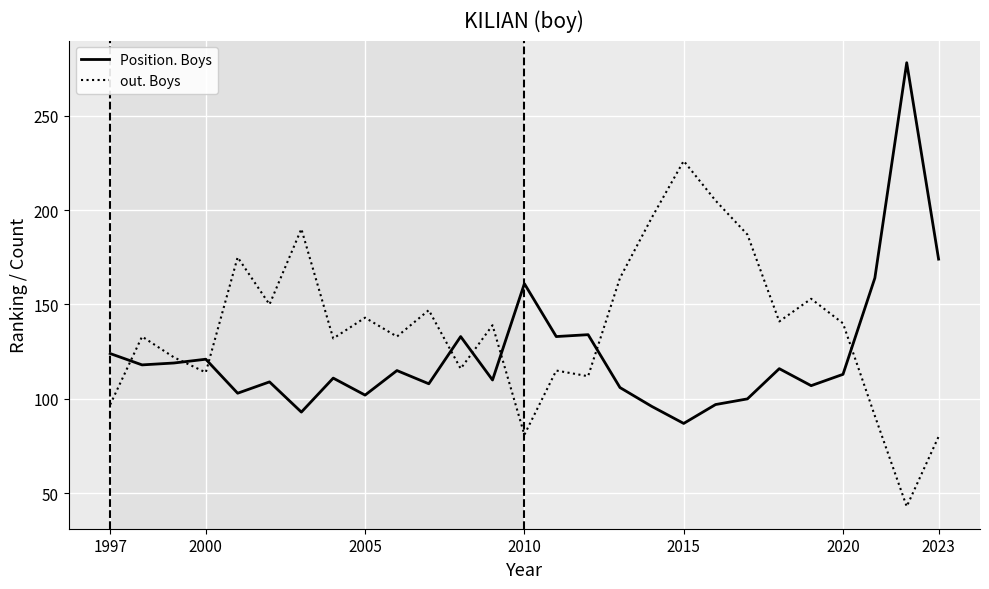

True or false: out. Boys and Position. Boys intersect in this chart.

True